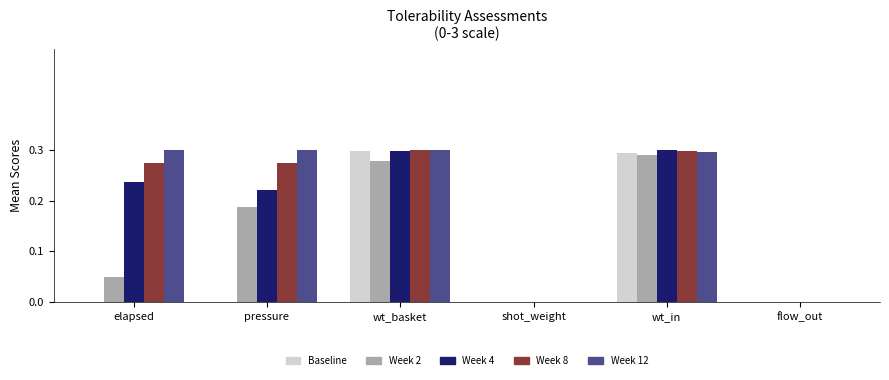

How many distinct data groups are displayed?

5